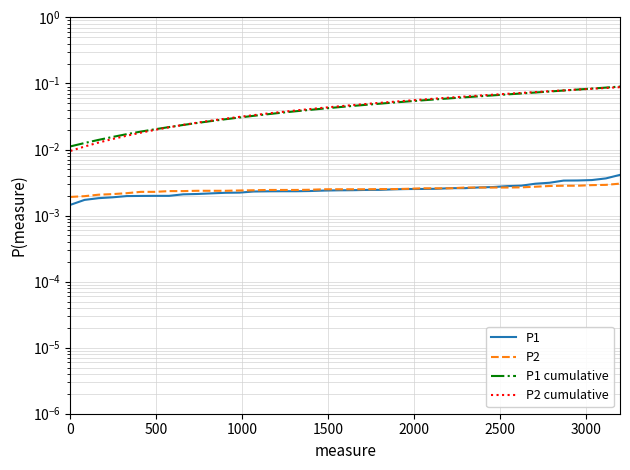

Is this an area chart (filled region under the line)?

No